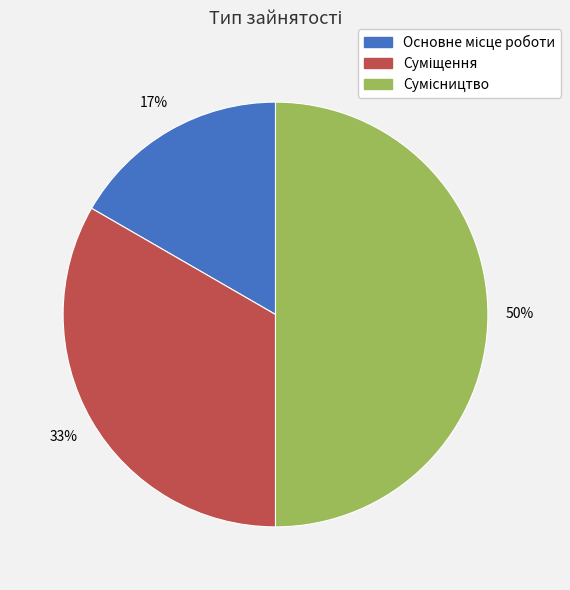

To the nearest percent, what is the difference between the largest and smallest slice percentages?

33%